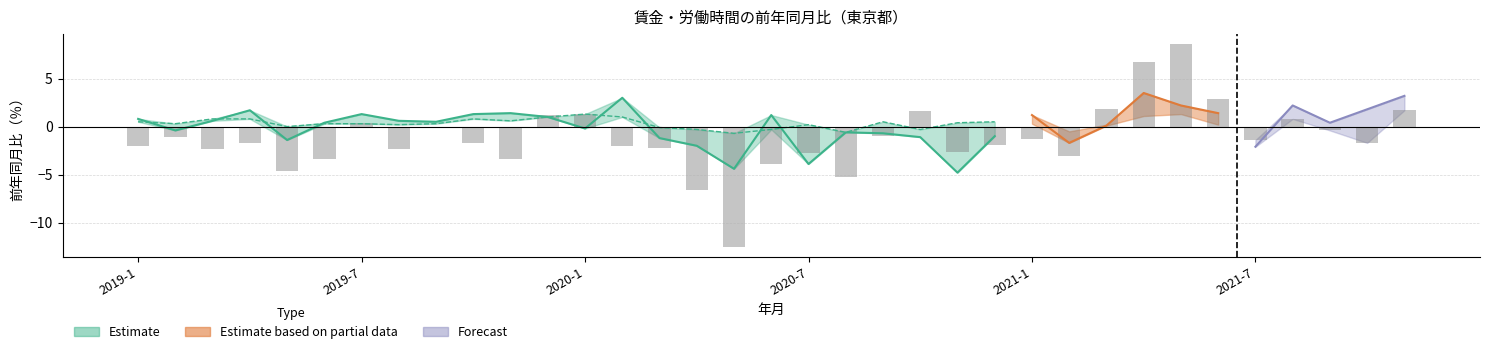

How many values in 労働時間／総実労働時間（％） are below zero?

24